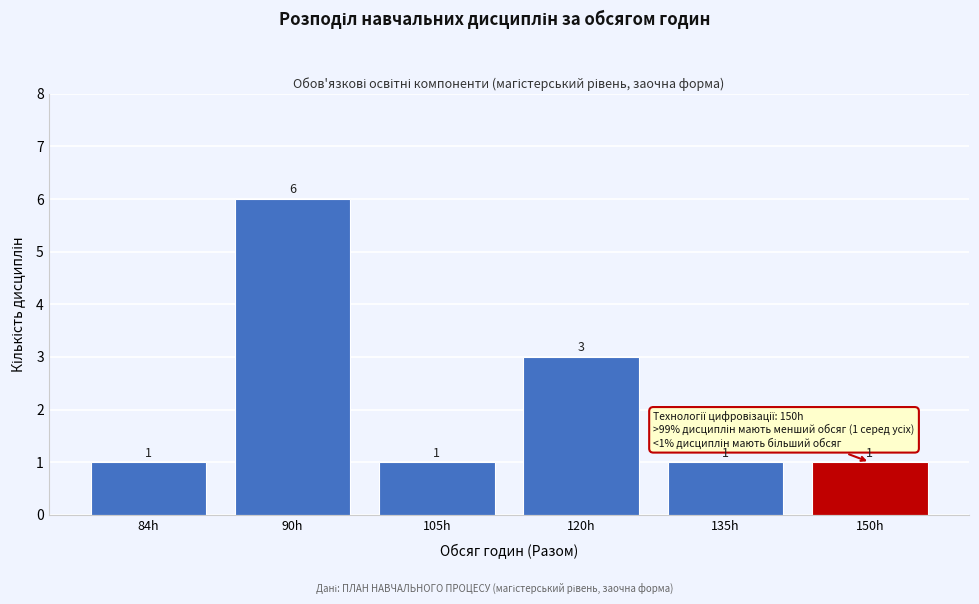

Reading left to right, what are all the values shown in this chart?

1	6	1	3	1	1